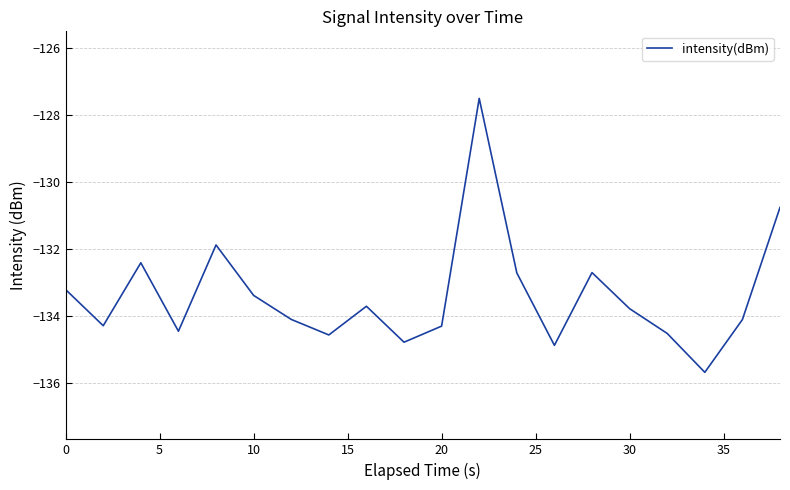

What is the maximum value shown in the chart?

-127.5